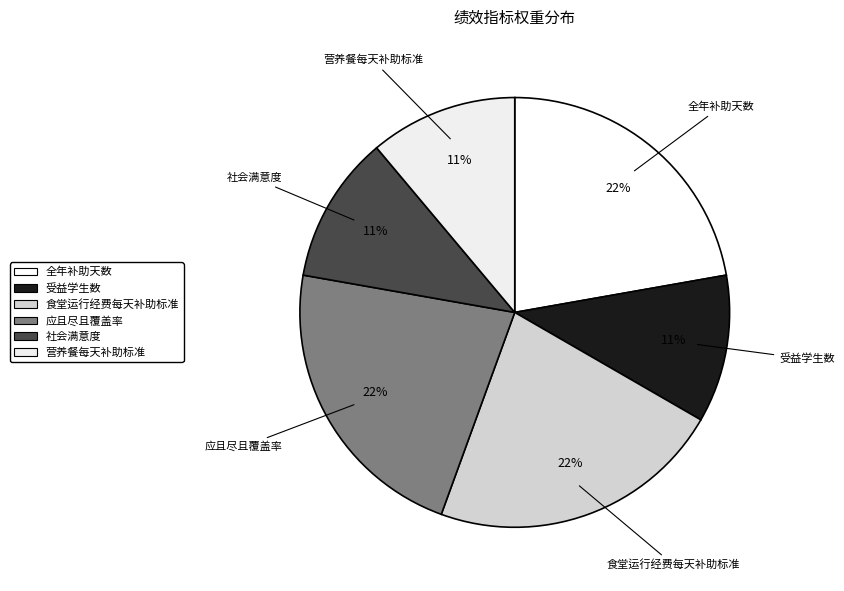

What percentage is the 营养餐每天补助标准 slice, to the nearest percent?

11%